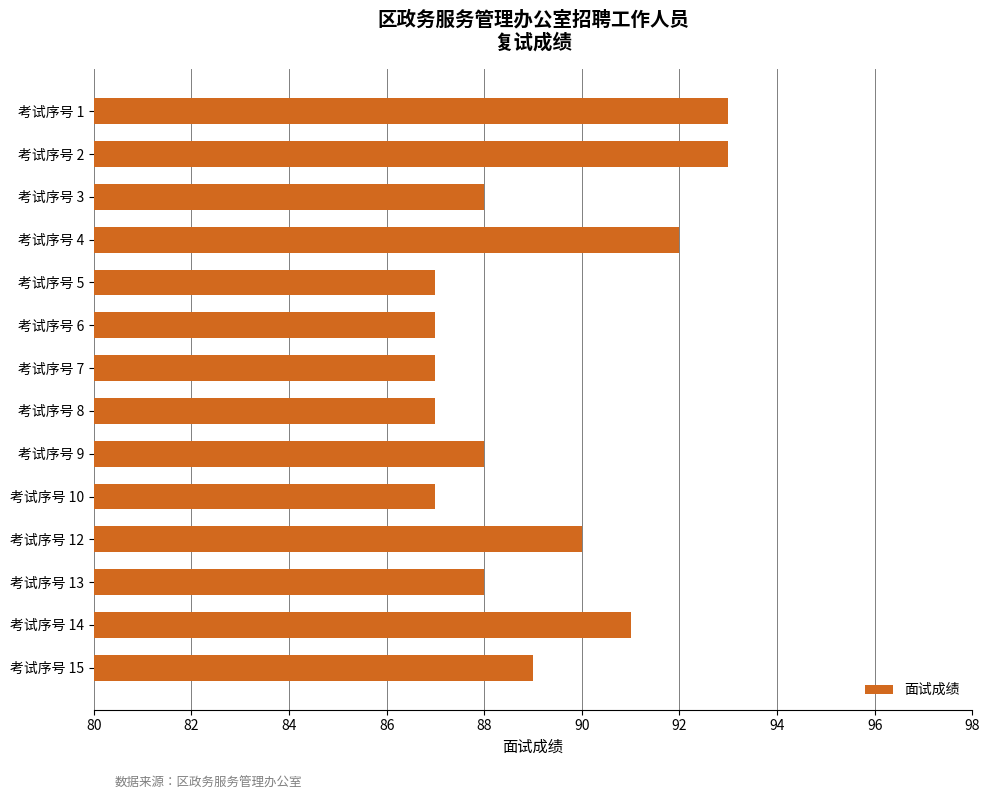

What is the greatest value displayed?

93